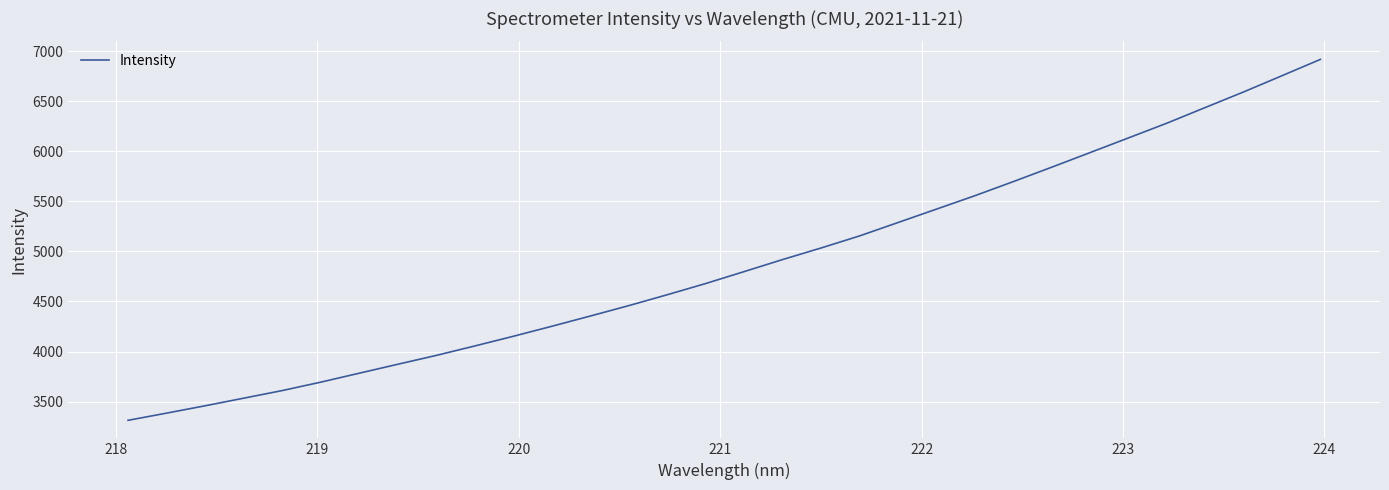

True or false: there are more than 1 points higher than both neighbors.

False